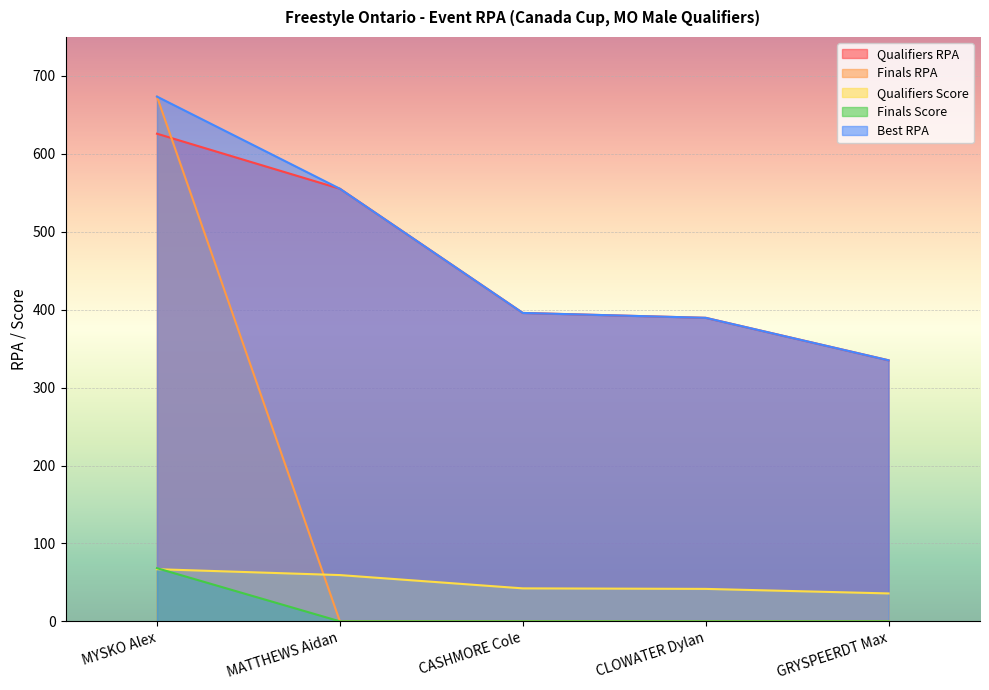

At which label does Finals Score reach its minimum?

MATTHEWS Aidan